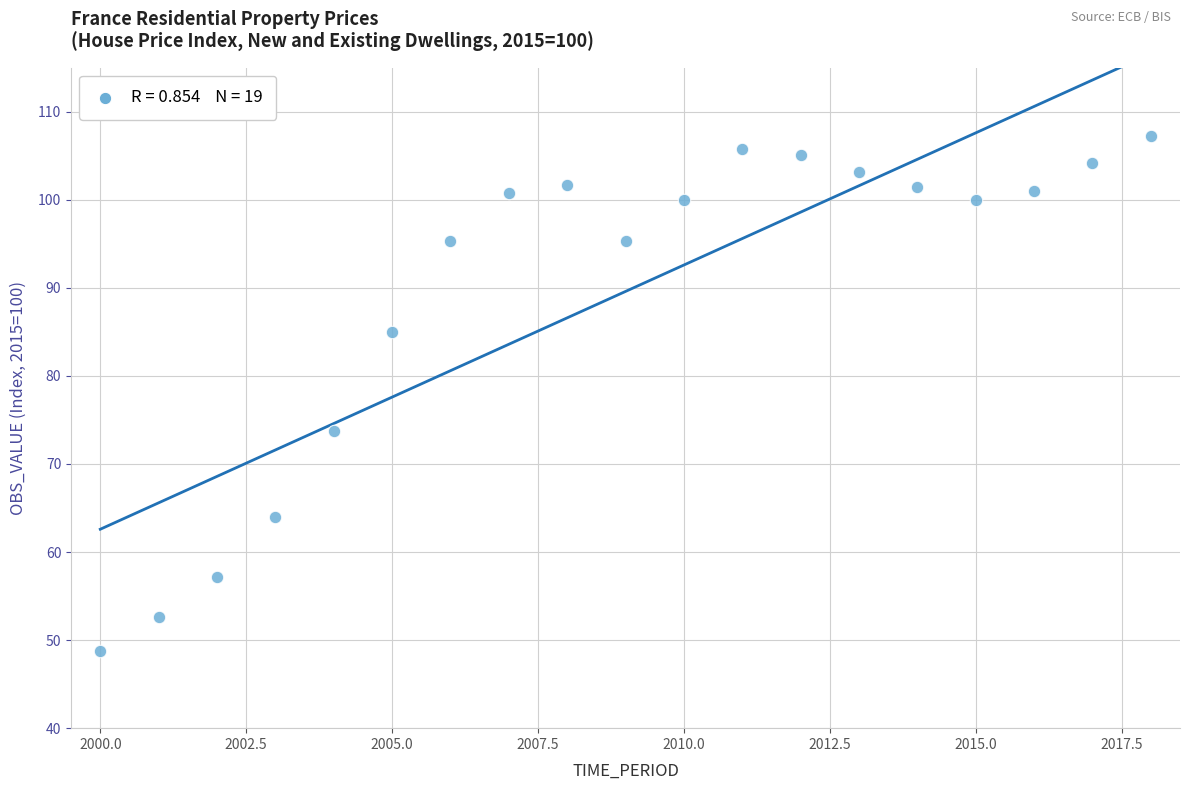

What Y value in the scatter plot is closest to 78?

73.7